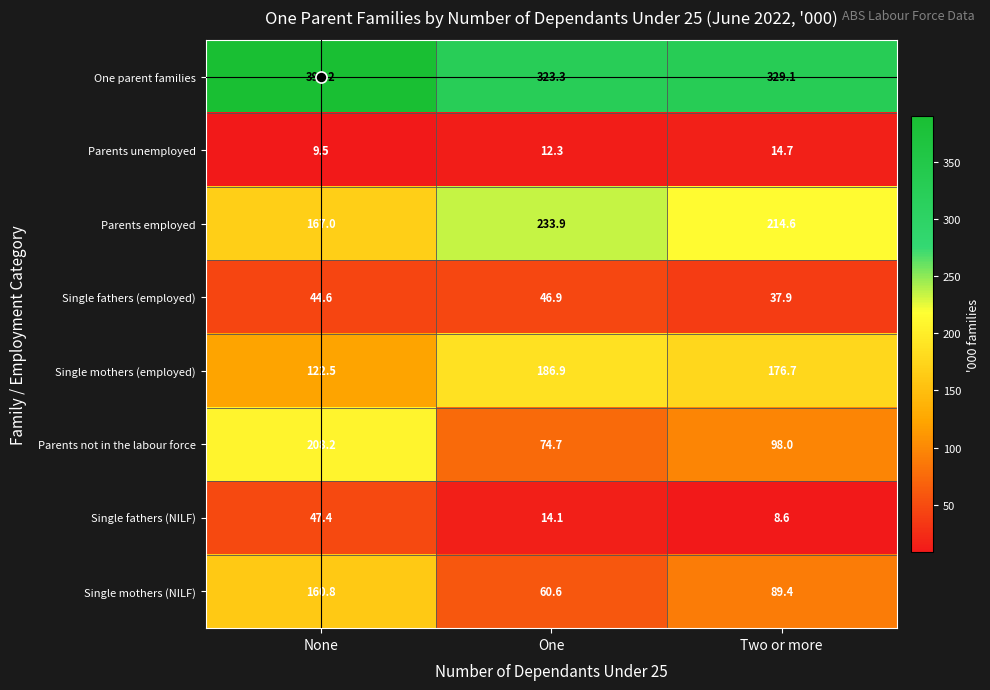

The value of Single fathers (employed) at Two or more is 65.0. True or false?

False